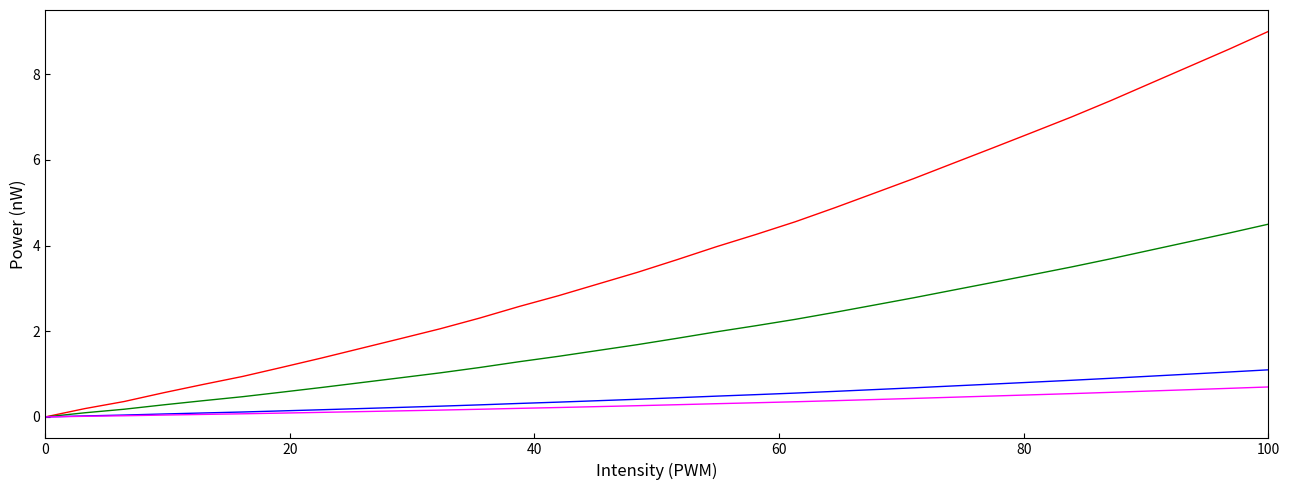

What is the greatest value displayed?

9.0